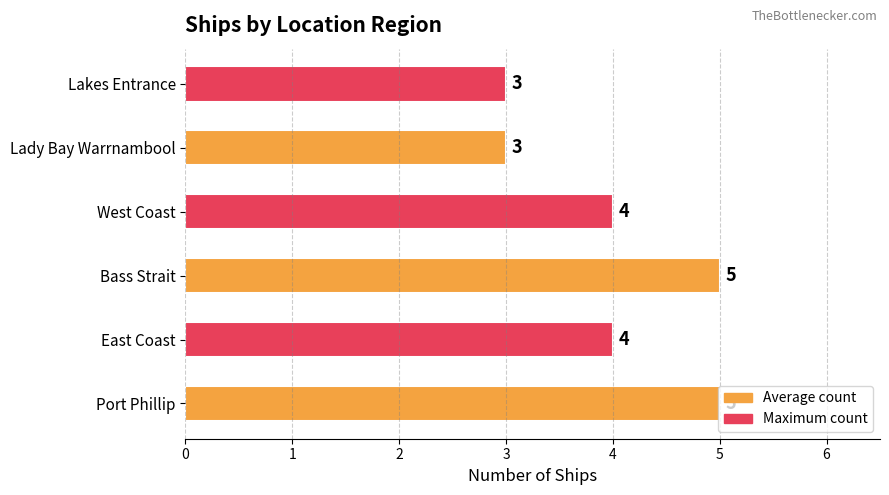

Is it true that the value at East Coast is 4?

True